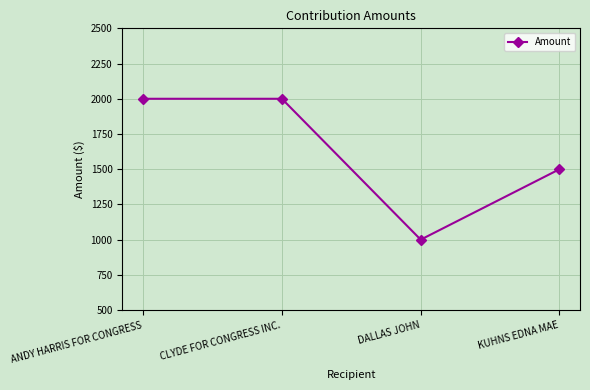

Which label corresponds to the smallest value in the chart?

DALLAS JOHN